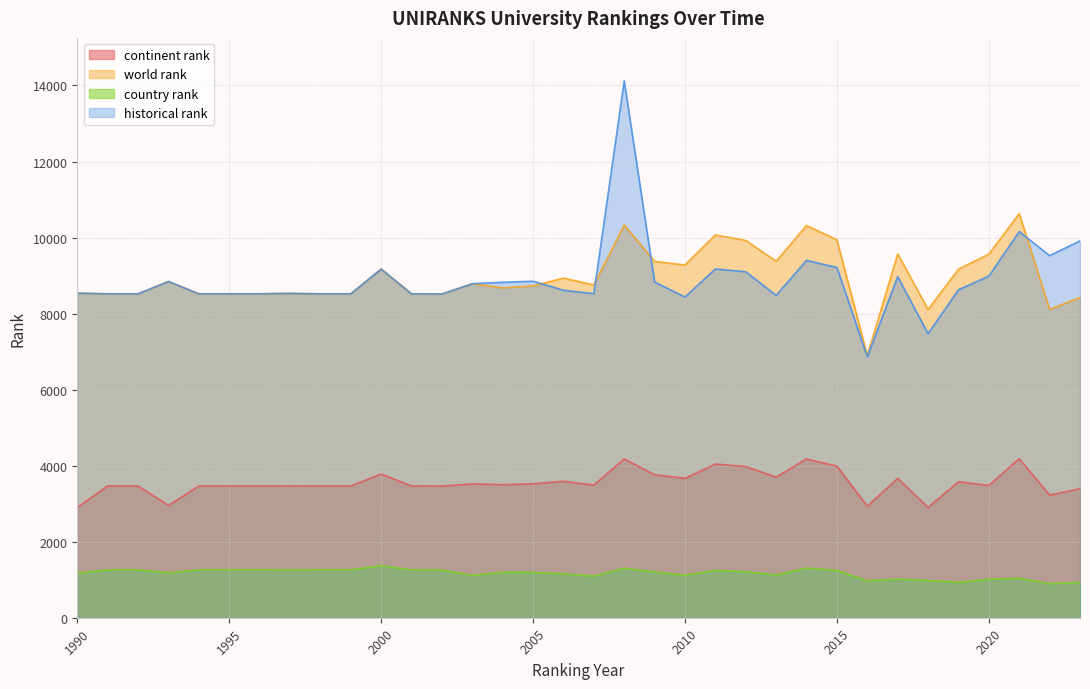

List the labels in order of world rank value, smallest first.

2016, 2018, 2022, 2023, 2002, 1991, 1992, 1994, 1995, 1996, 1998, 1999, 2001, 1997, 1990, 2004, 2005, 2007, 2003, 1993, 2006, 2019, 2000, 2010, 2009, 2013, 2020, 2017, 2012, 2015, 2011, 2014, 2008, 2021